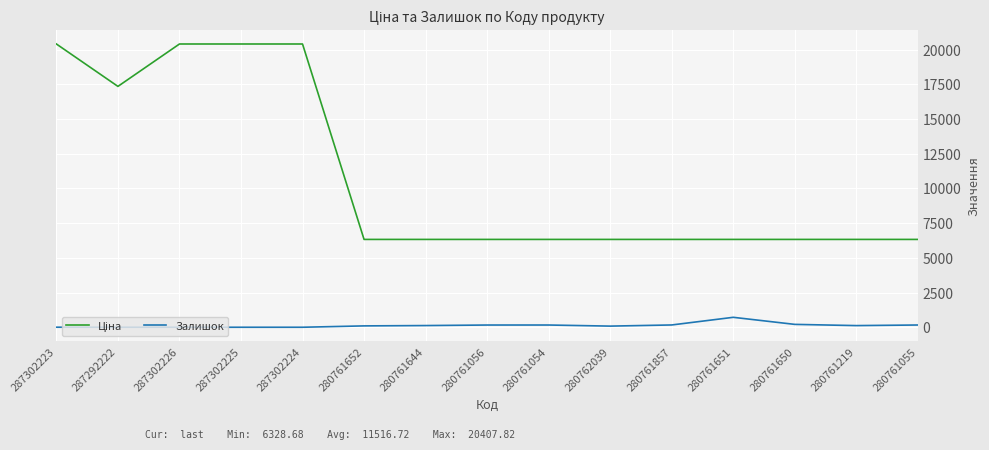

What is the difference between the maximum and minimum values in the Залишок series?

716.0